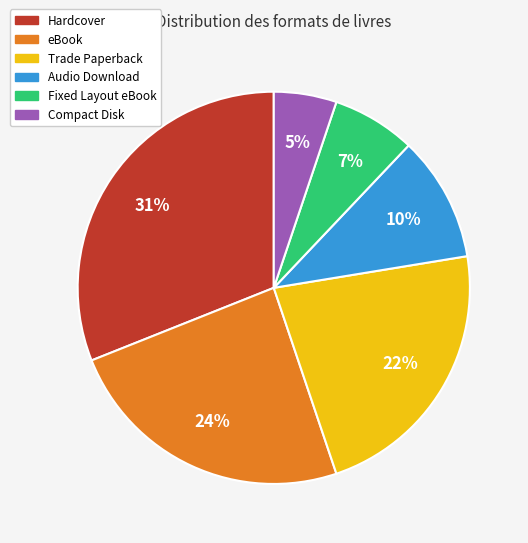

Which slice is the smallest?

Compact Disk